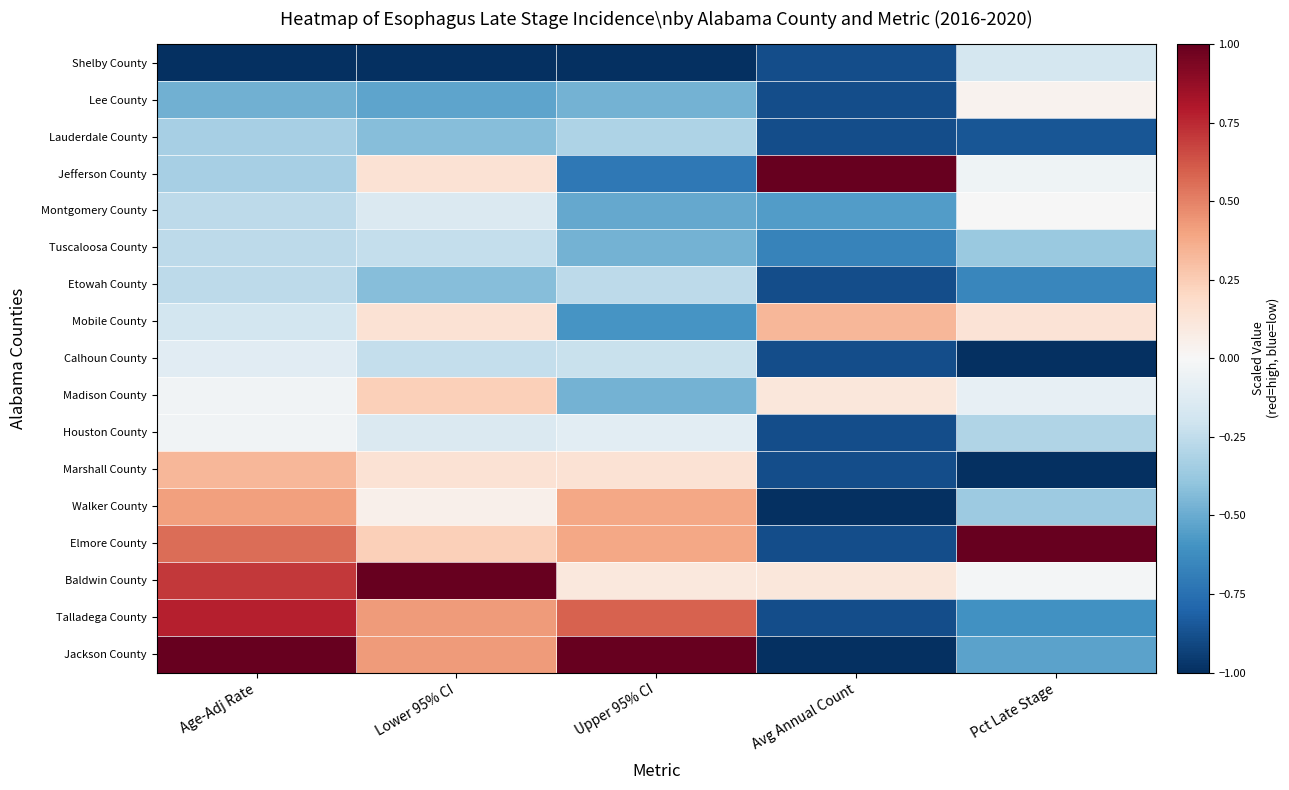

Rank the series by their maximum value, from highest to lowest.

Jefferson County, Elmore County, Baldwin County, Jackson County, Talladega County, Walker County, Mobile County, Marshall County, Madison County, Lee County, Montgomery County, Houston County, Calhoun County, Shelby County, Tuscaloosa County, Etowah County, Lauderdale County